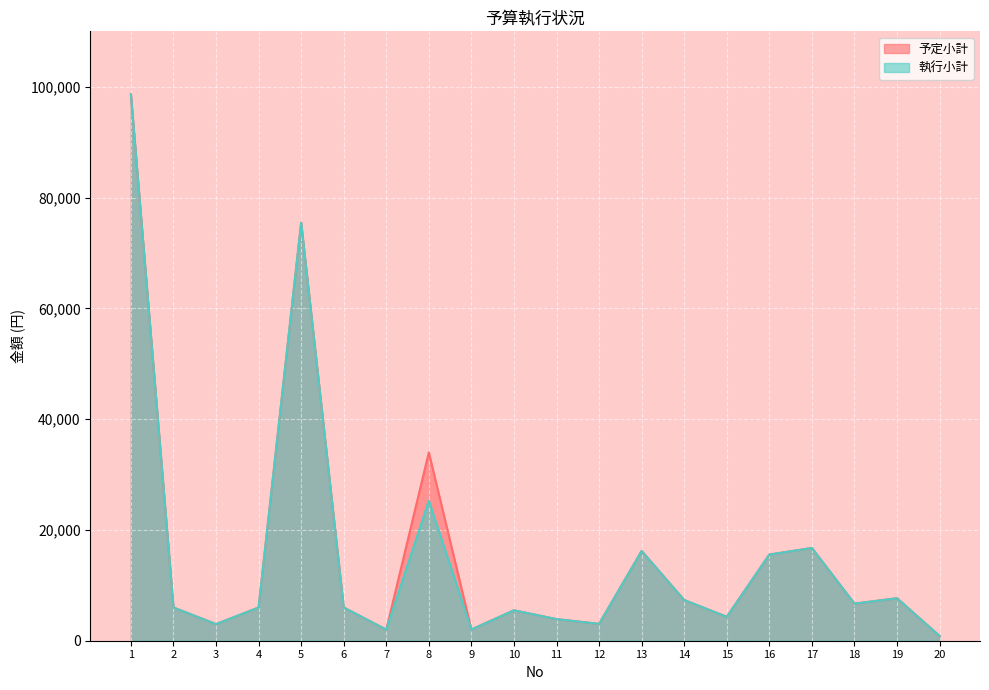

In 予定小計, how many points are lower than both neighbors (excluding endpoints)?

6